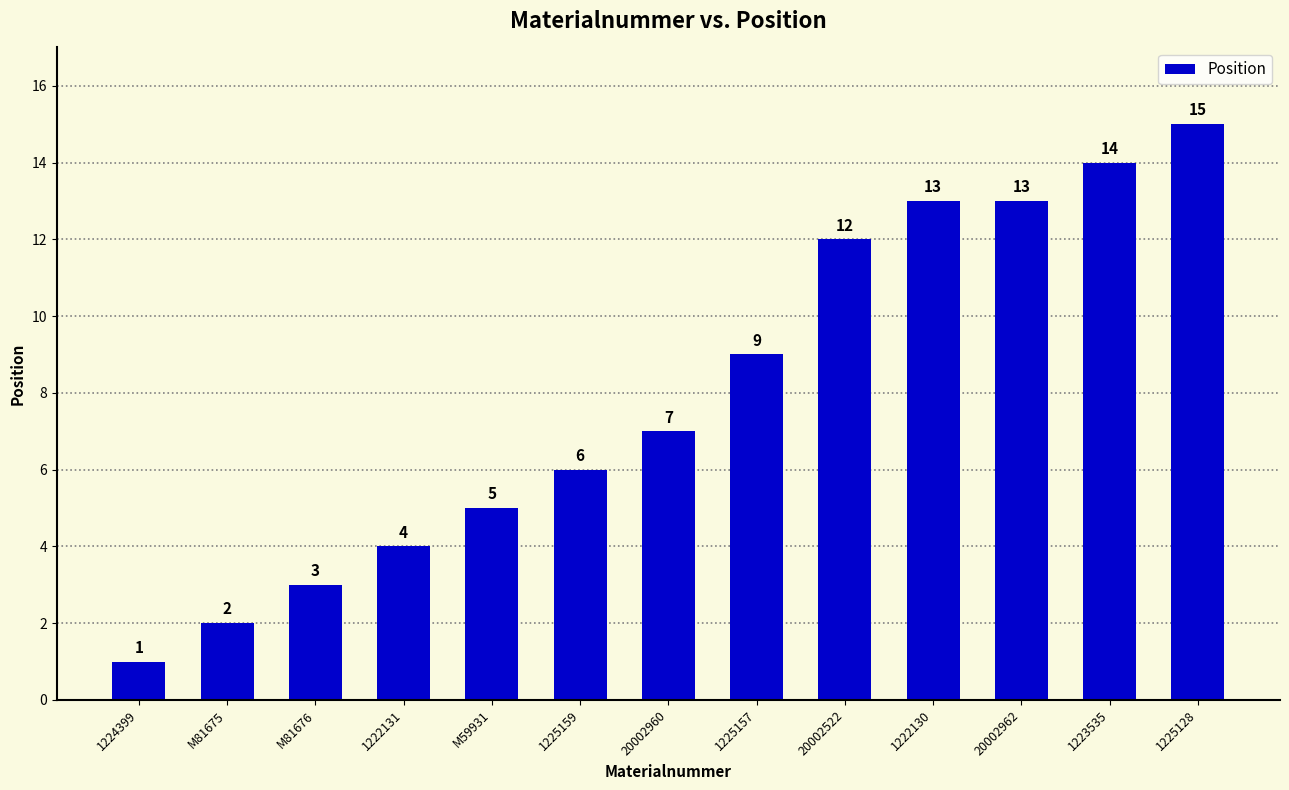

At which label is the value closest to 8?

20002960